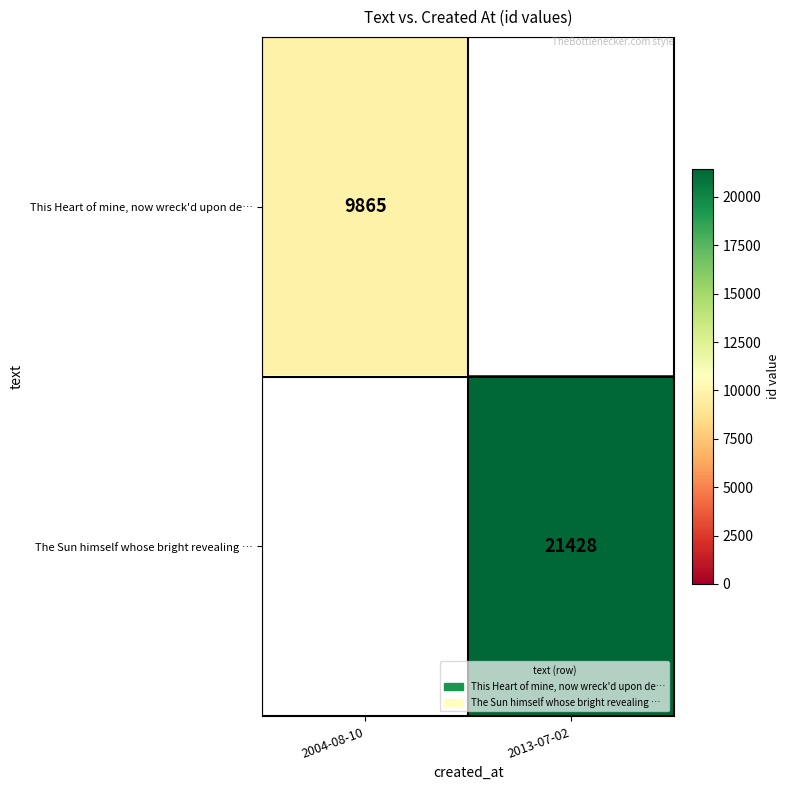

Is it true that The Sun himself whose bright revealing … equals 21428 at 2013-07-02?

True